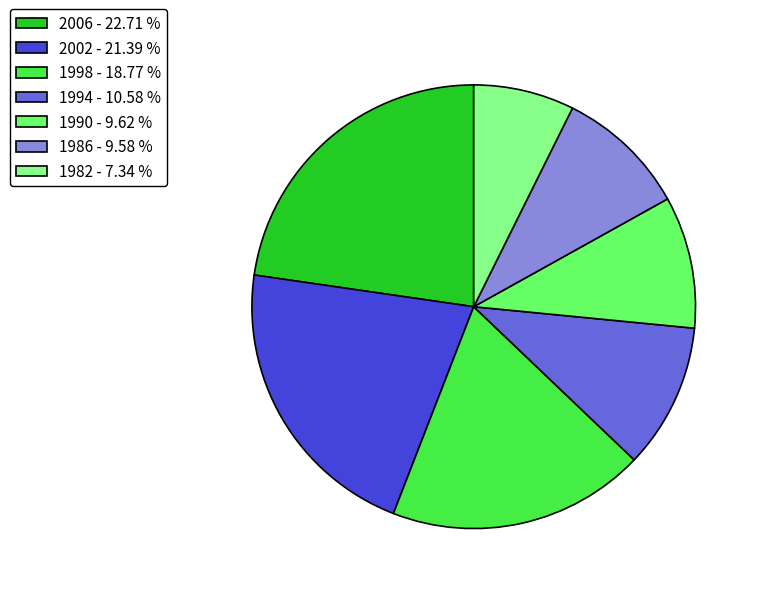

The 1990 slice represents 18% of the pie. True or false?

False